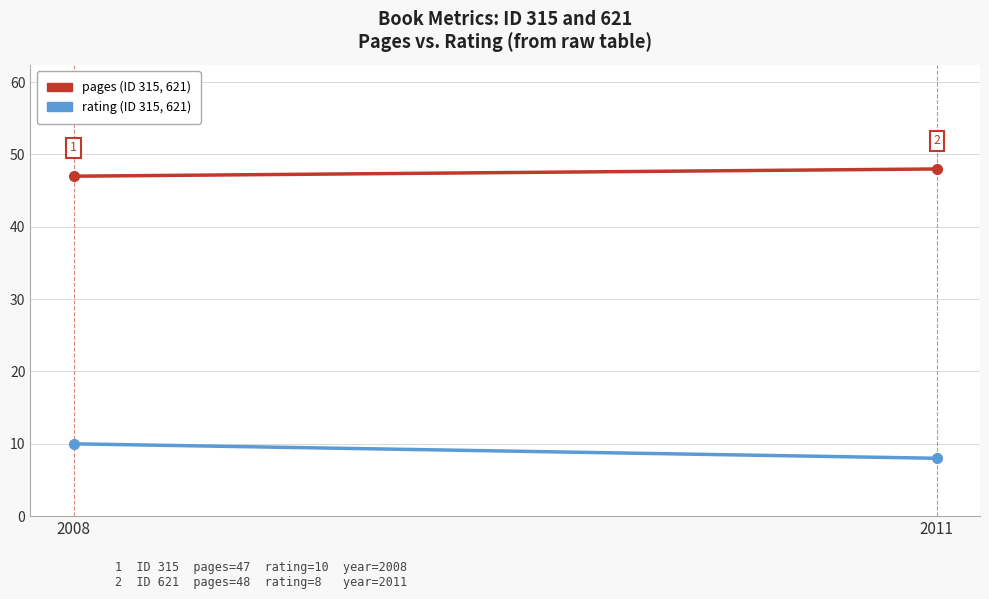

What is the value of the rating point at the 1st from the left?

10